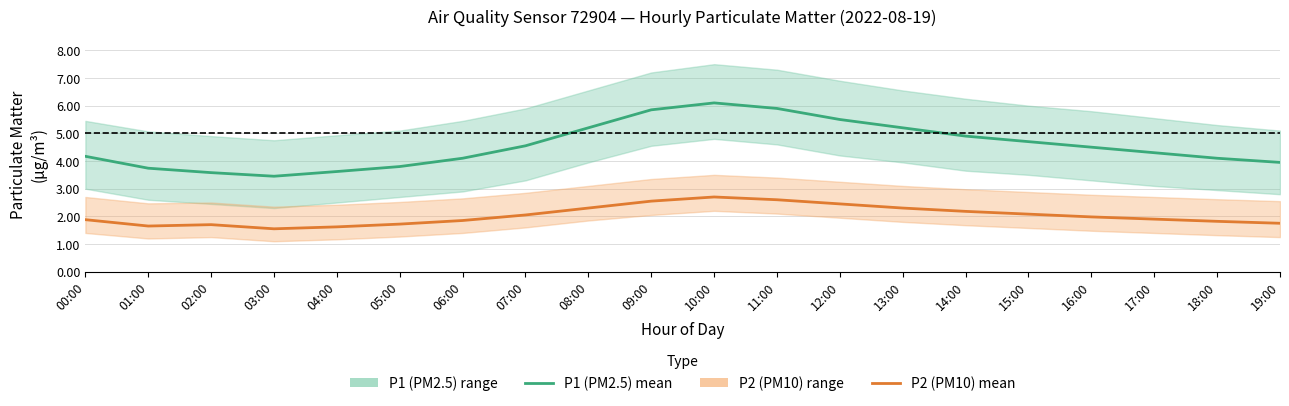

True or false: P1 (PM2.5) mean has more than 2 interior local peaks.

False